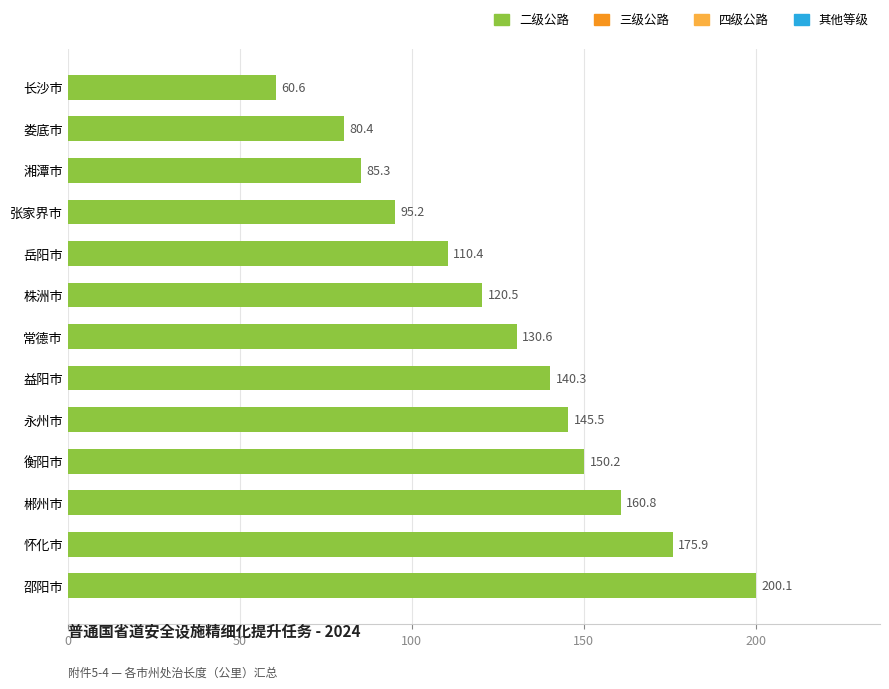

The value at 娄底市 is 80.4. True or false?

True